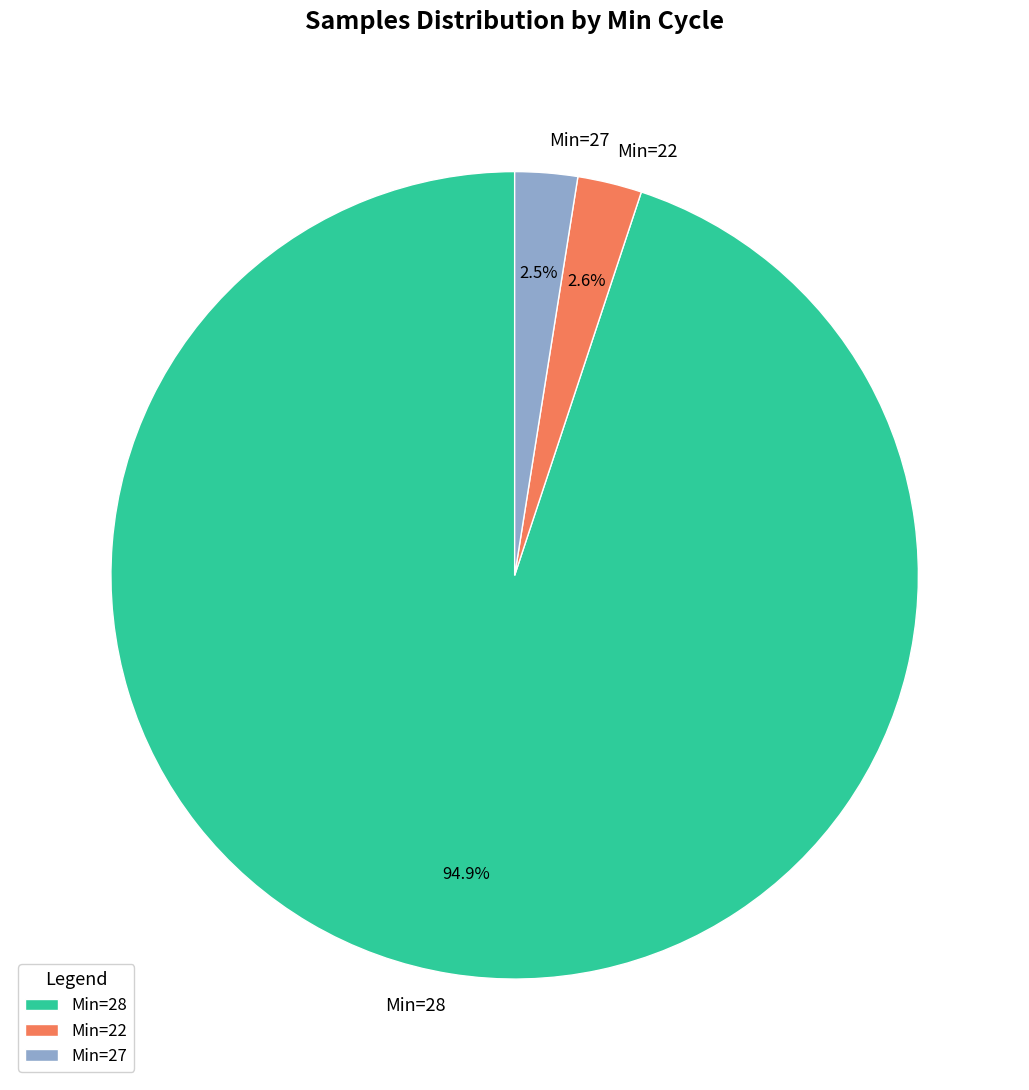

How many slices are in this pie chart?

3